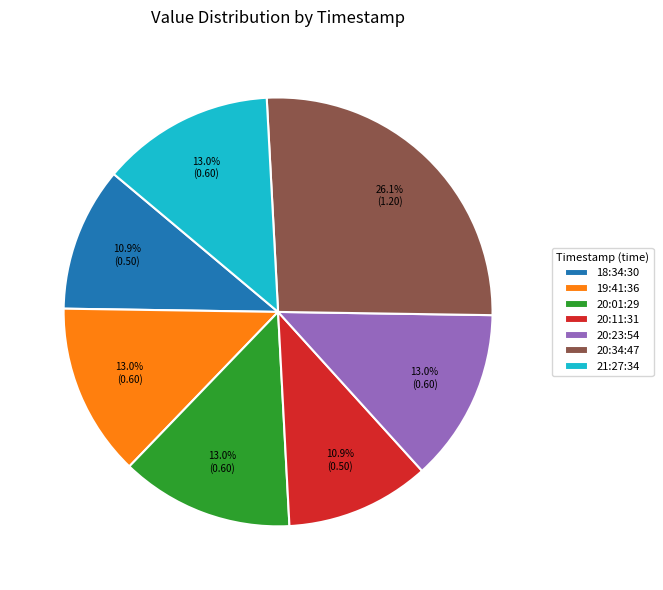

How many slices are in this pie chart?

7